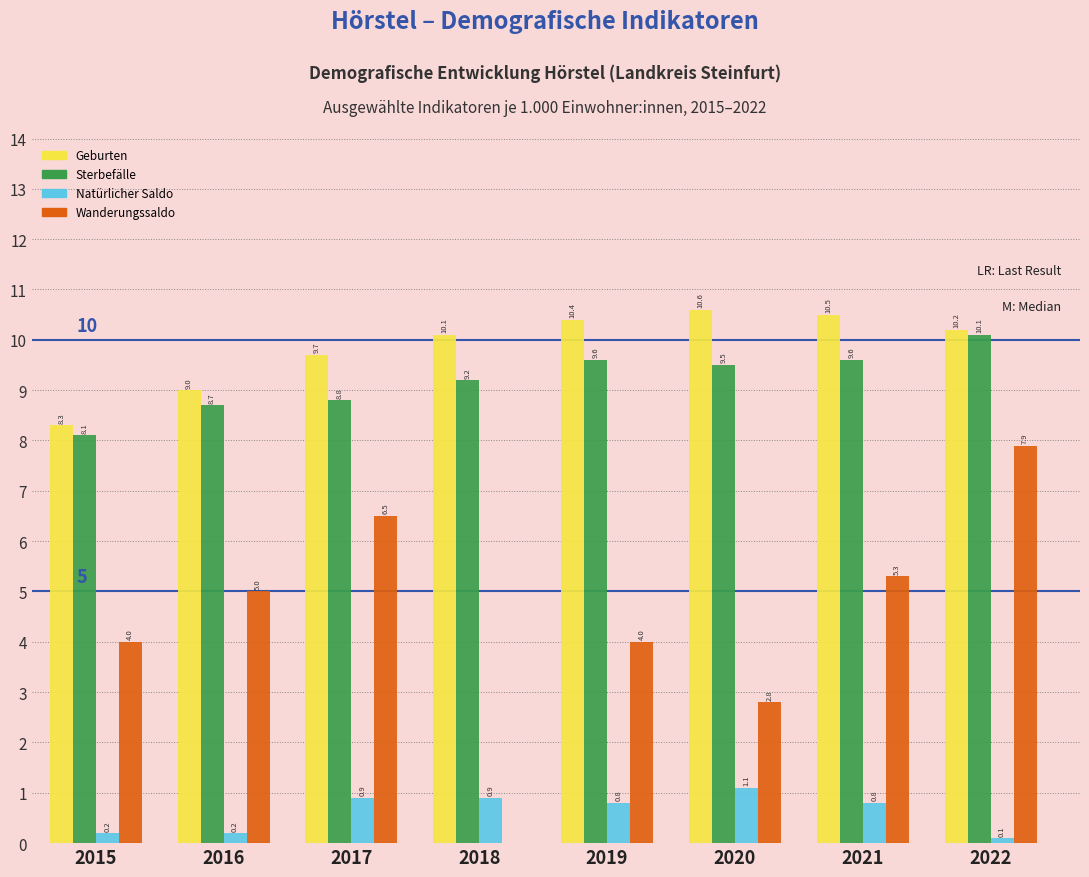

What is the total value across all series at 2018?

20.2